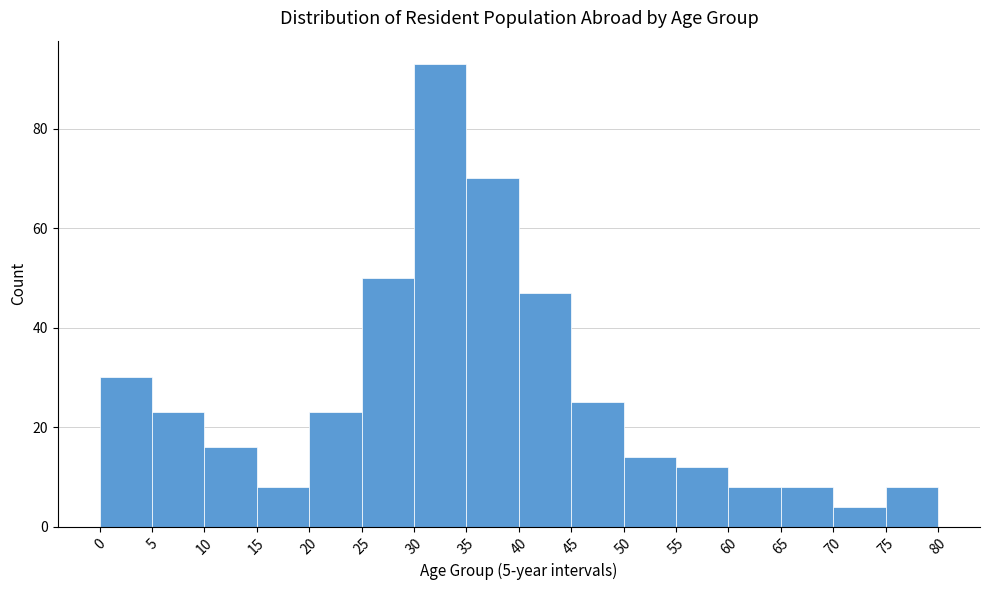

What is the height of the bar covering 25 to 30 on the x-axis? The values are not printed on the chart, so give them approximately, as read against the axis.

50